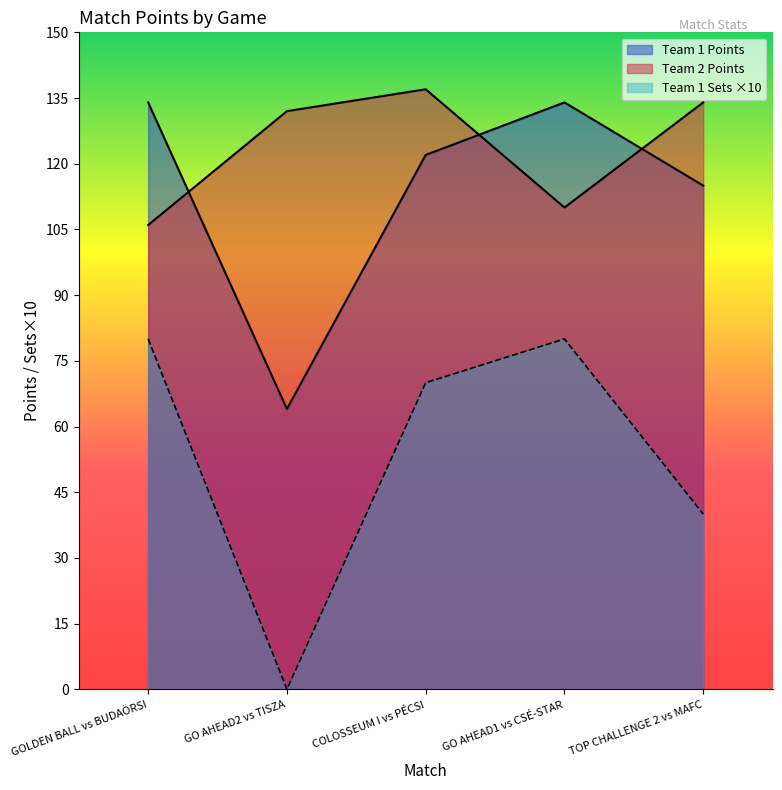

What position from the right is COLOSSEUM I vs PÉCSI?

3